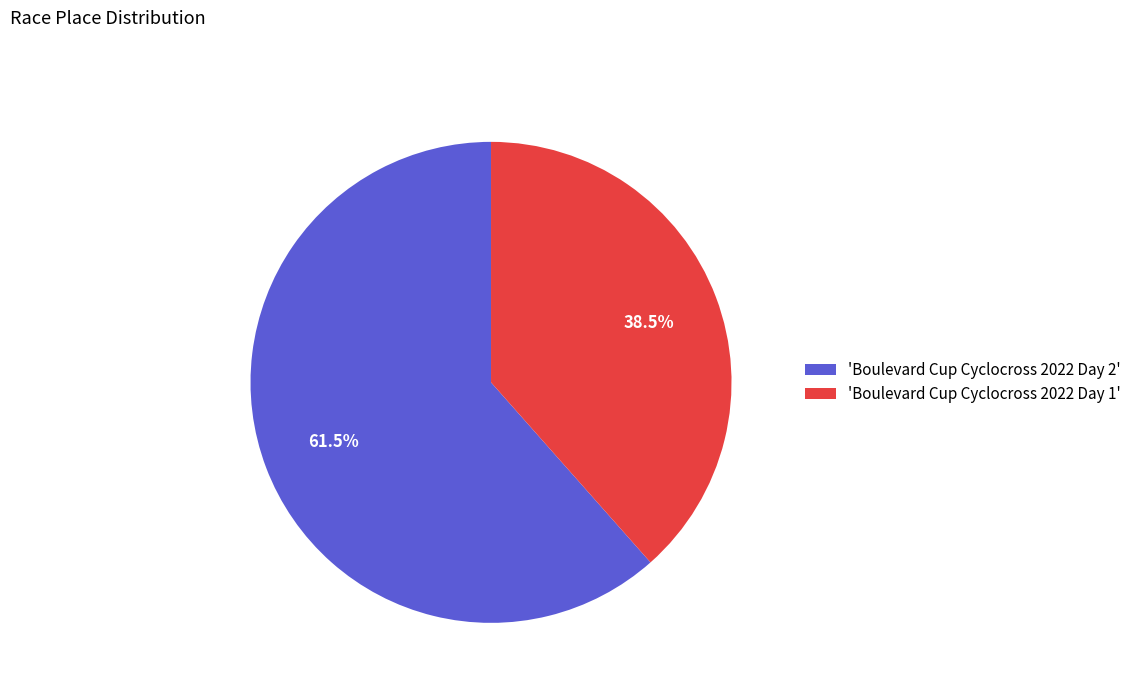

Is there any slice that represents more than half of the pie?

Yes